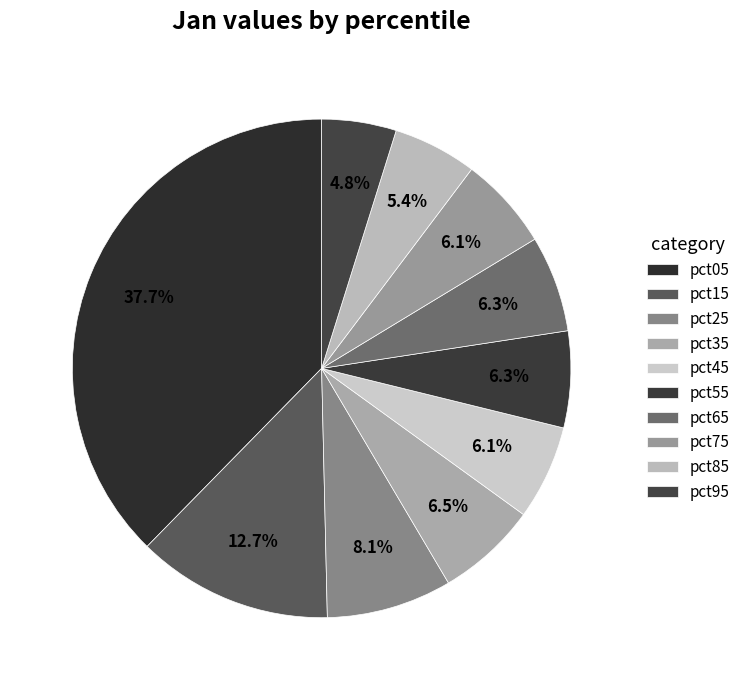

What percentage is the pct95 slice, to the nearest percent?

5%